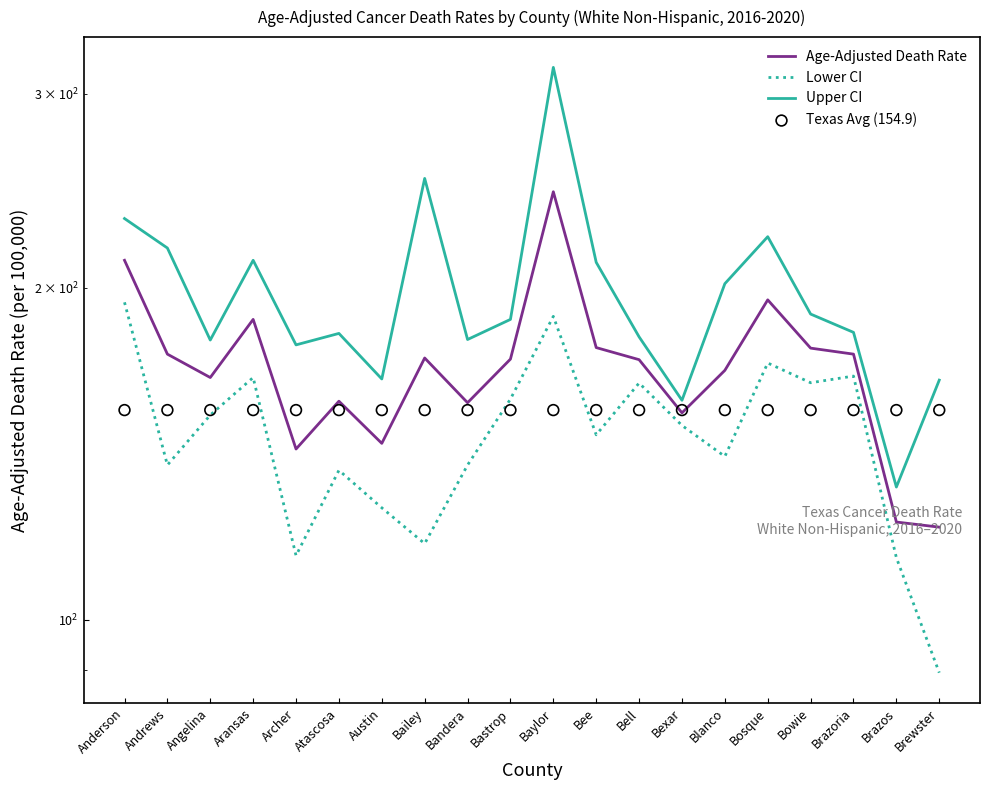

What are all the series names shown in the legend?

Age-Adjusted Death Rate, Lower CI, Upper CI, Texas Avg (154.9)